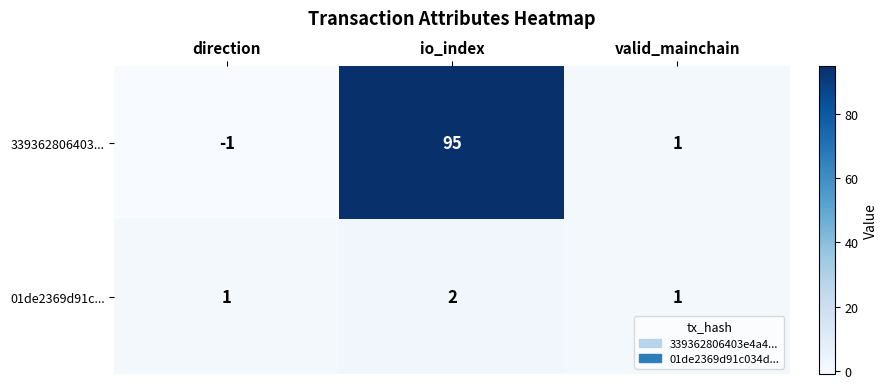

List the series in order of their peak value, highest first.

339362806403..., 01de2369d91c...